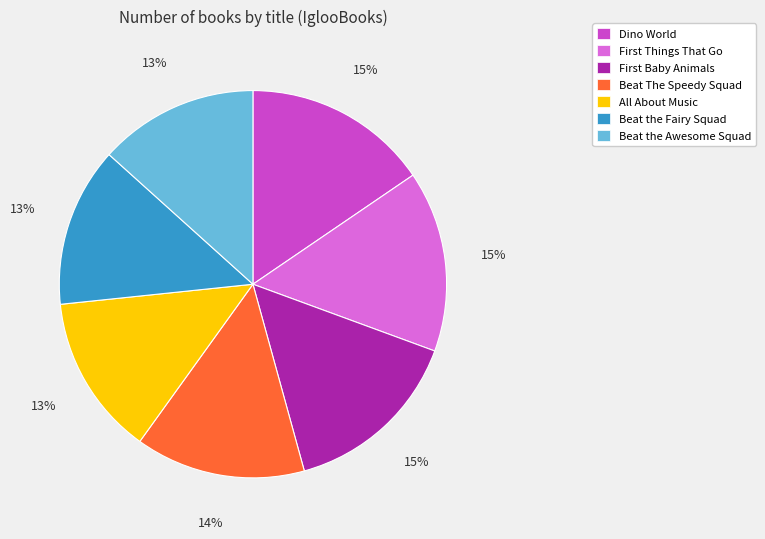

Does any single category account for the majority?

No